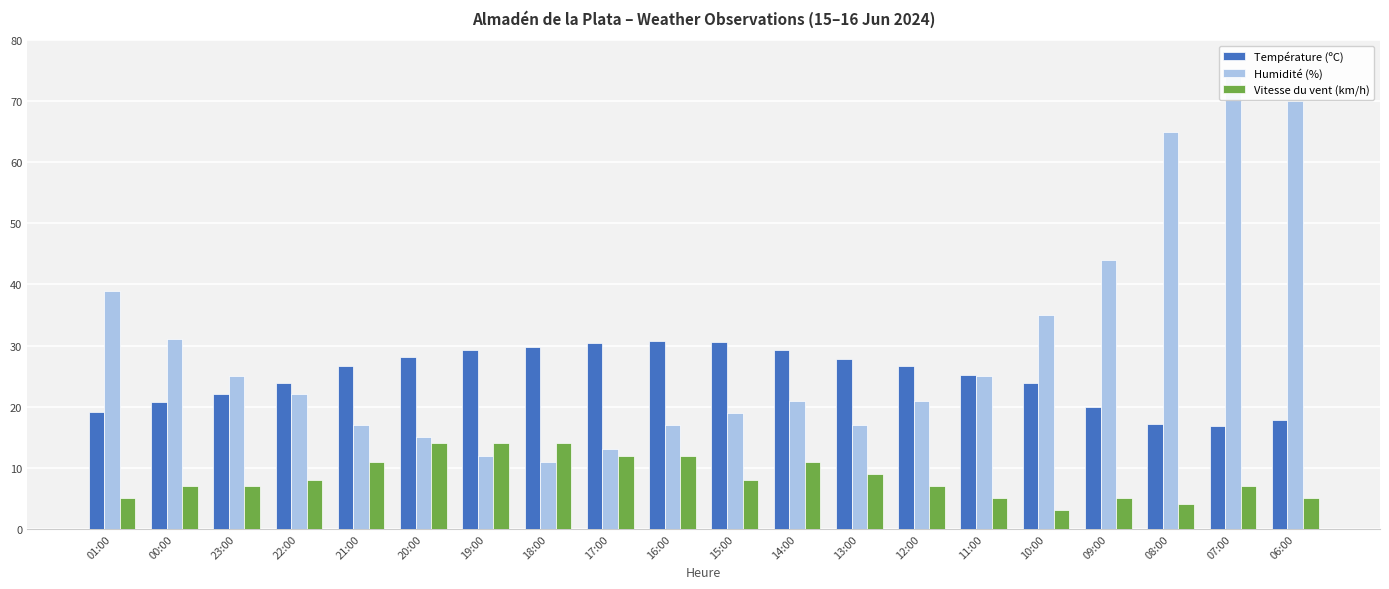

List the series in order of their peak value, lowest first.

Vitesse du vent (km/h), Température (ºC), Humidité (%)